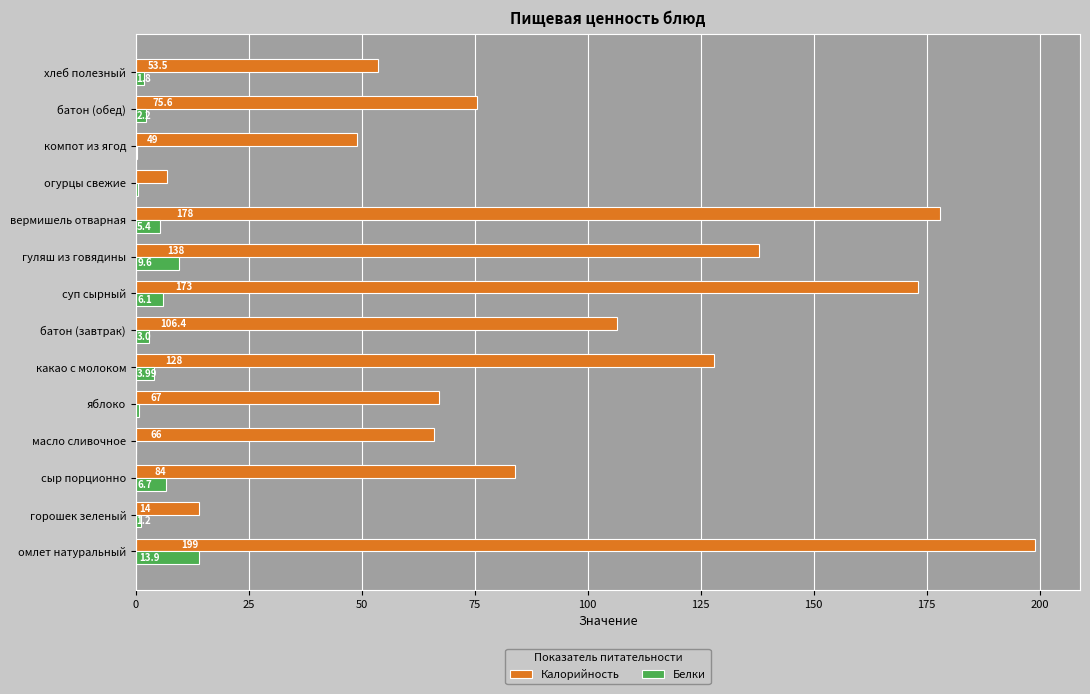

Between сыр порционно and масло сливочное, which series saw the biggest shift?

Калорийность